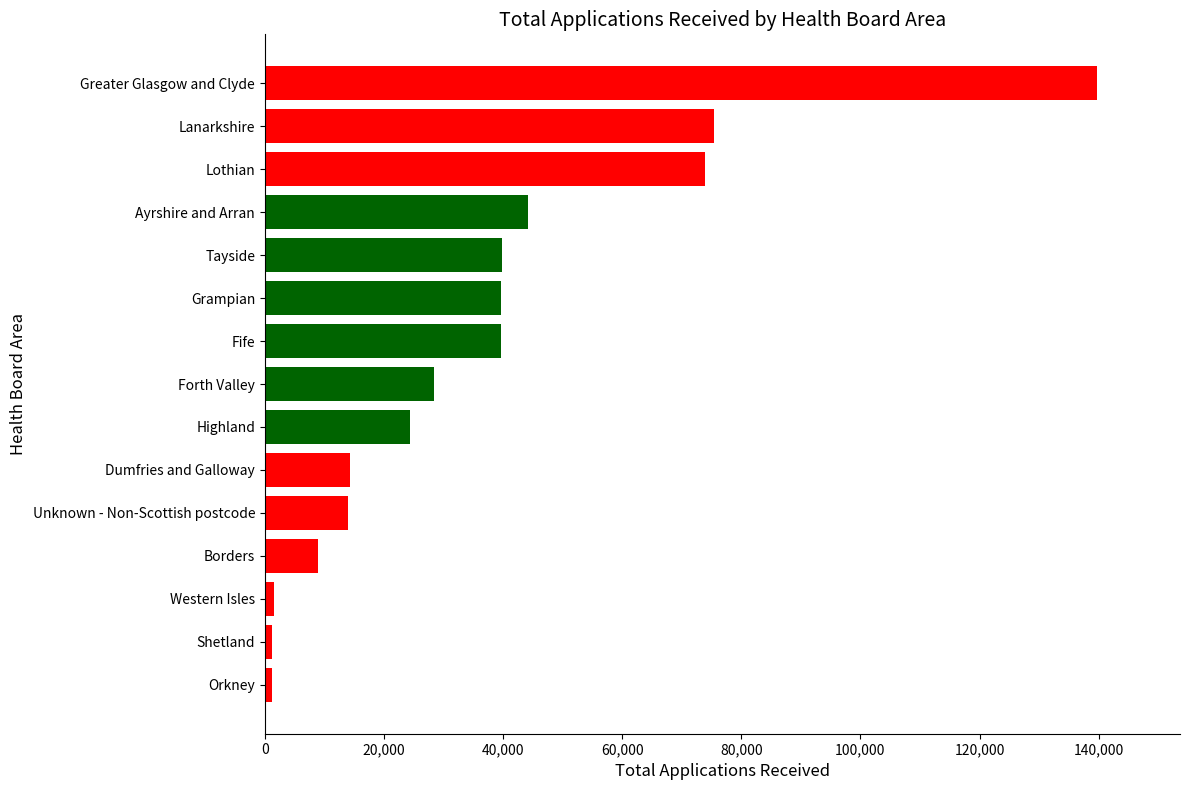

Where is the data nearest to the value 70410?

Lothian